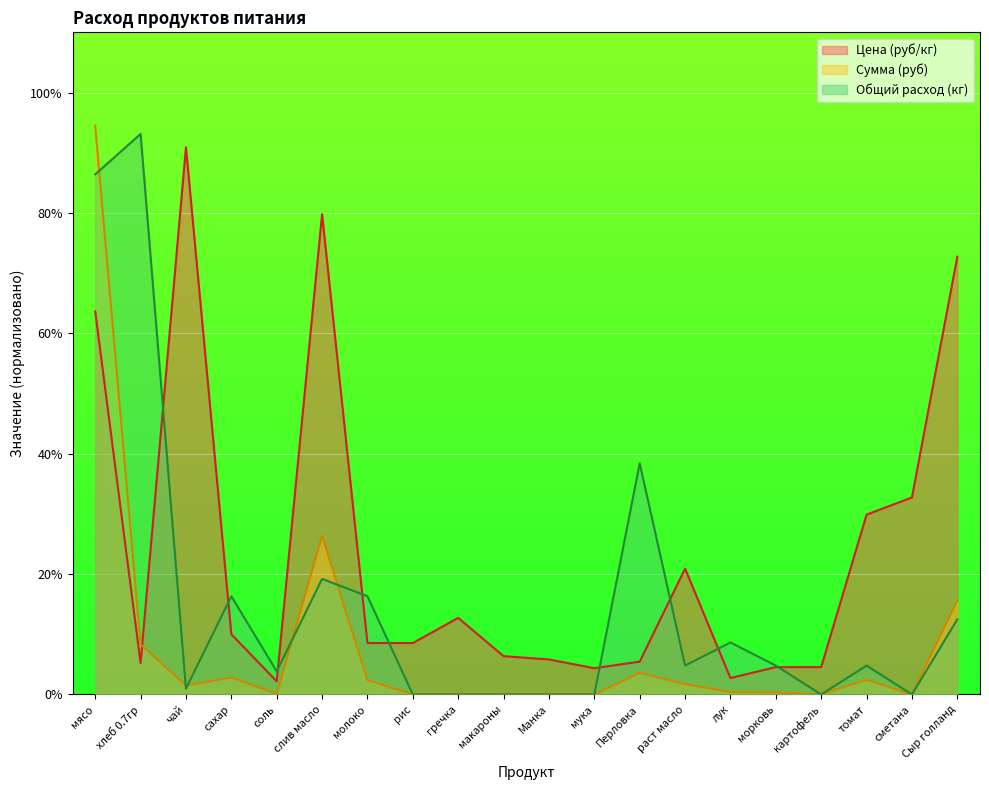

True or false: Общий расход (кг) has a value of 31.1 at мука.

False